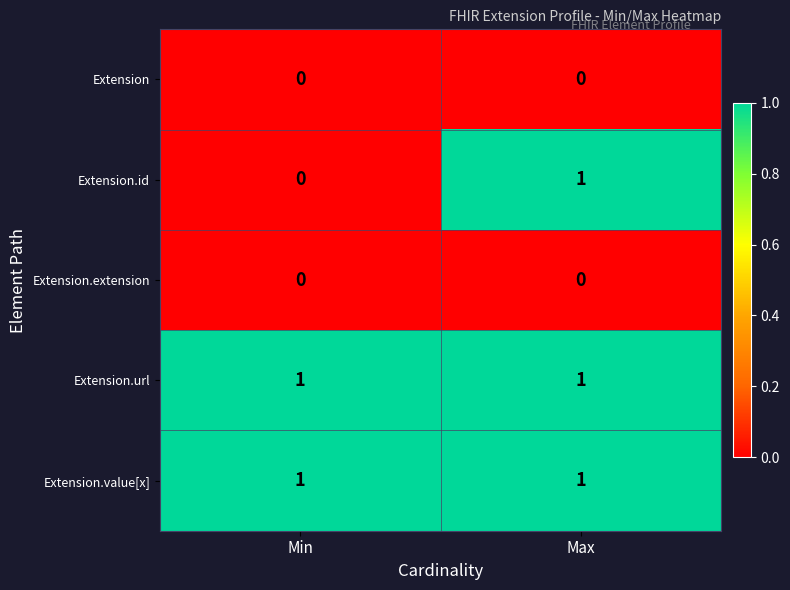

Reading left to right, list all the values displayed in this chart.

Extension: 0	0
Extension.id: 0	1
Extension.extension: 0	0
Extension.url: 1	1
Extension.value[x]: 1	1